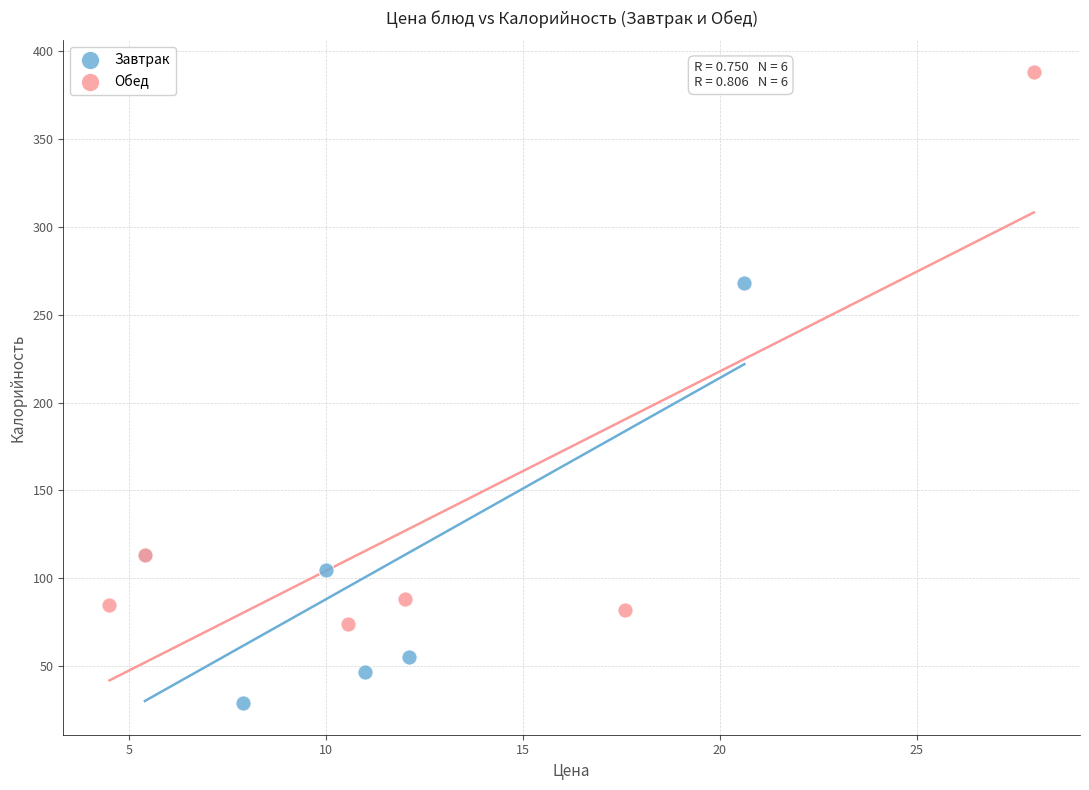

Which series reaches the maximum Y coordinate?

Обед